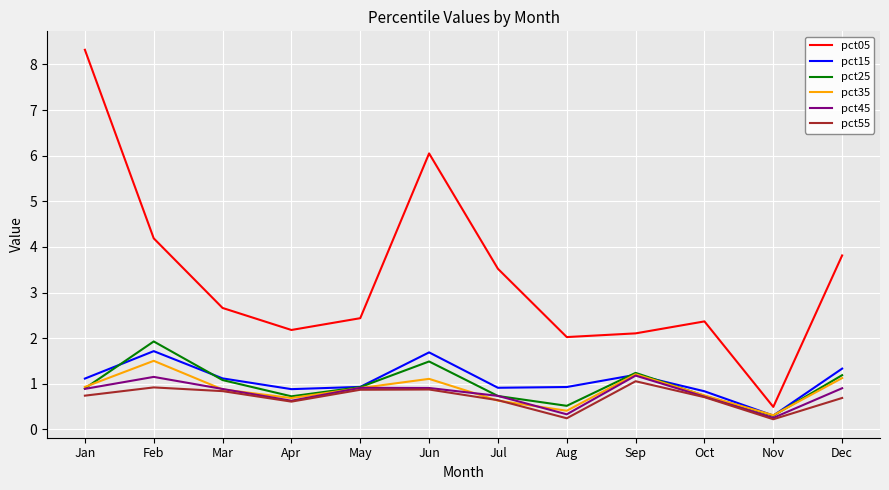

In pct35, how many points are lower than both neighbors (excluding endpoints)?

3